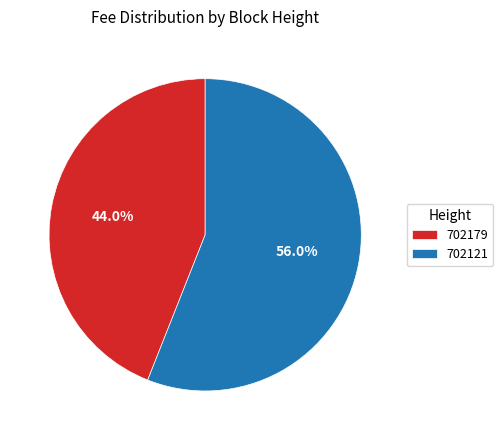

Combined, what portion of the pie is 702121 and 702179?

100.0%